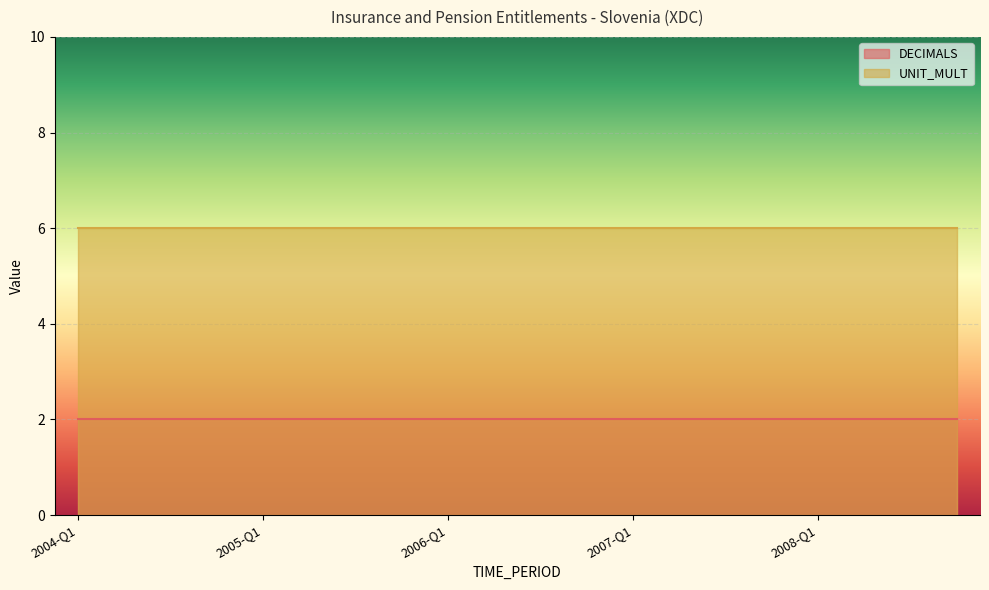

What are all the series names shown in the legend?

DECIMALS, UNIT_MULT